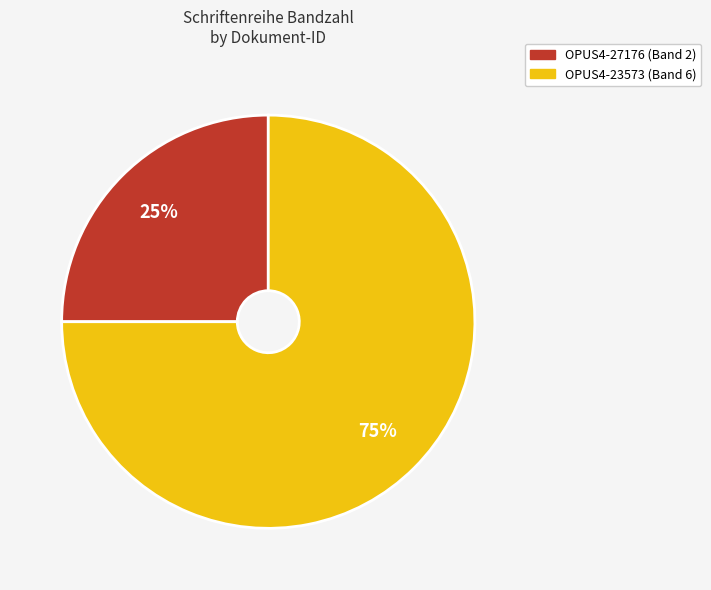

To the nearest percent, what percentage of the pie is OPUS4-27176?

25%